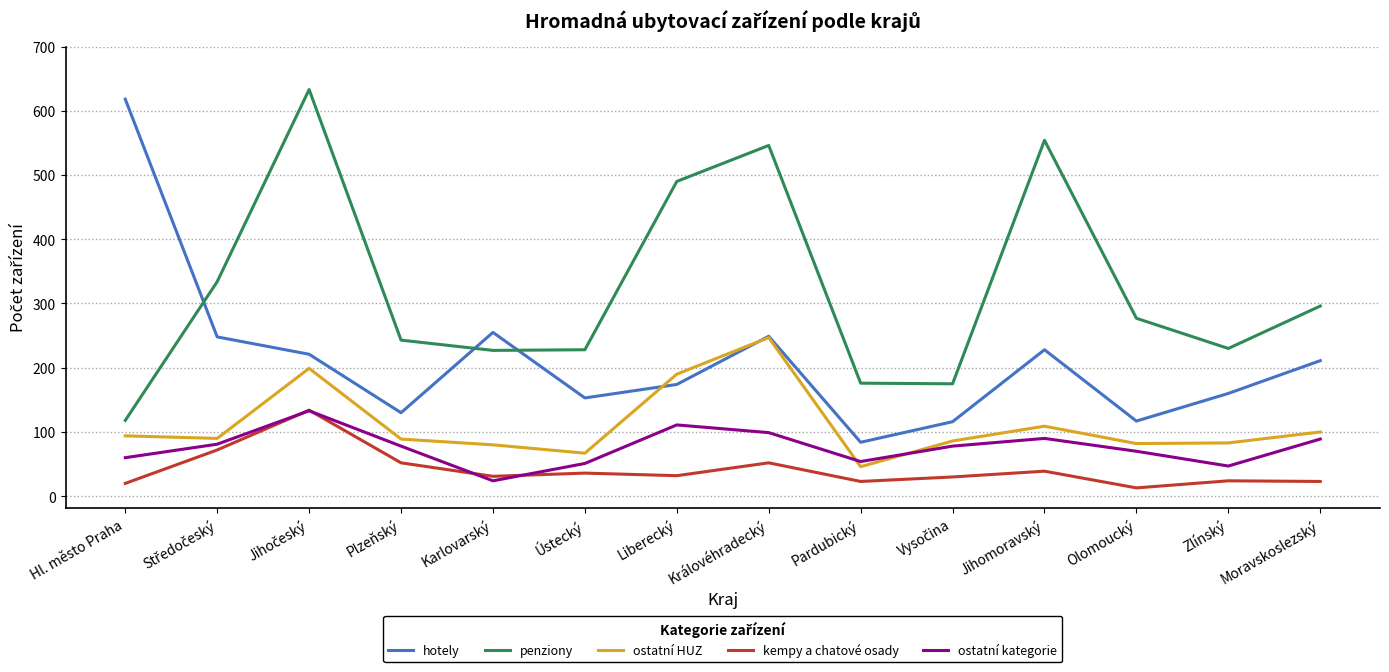

At which label does ostatní HUZ reach its minimum?

Pardubický